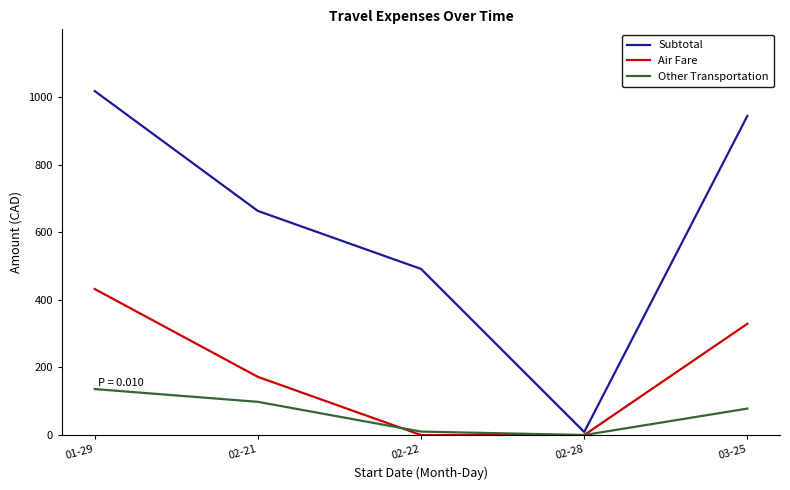

At which label is Subtotal closest to 513?

02-22